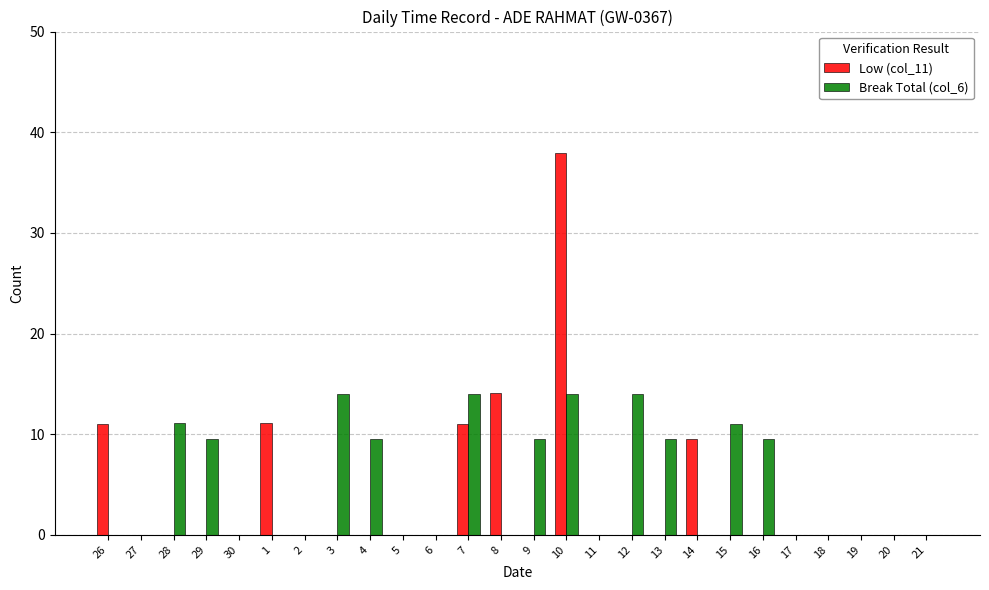

How many series are shown in this chart?

2